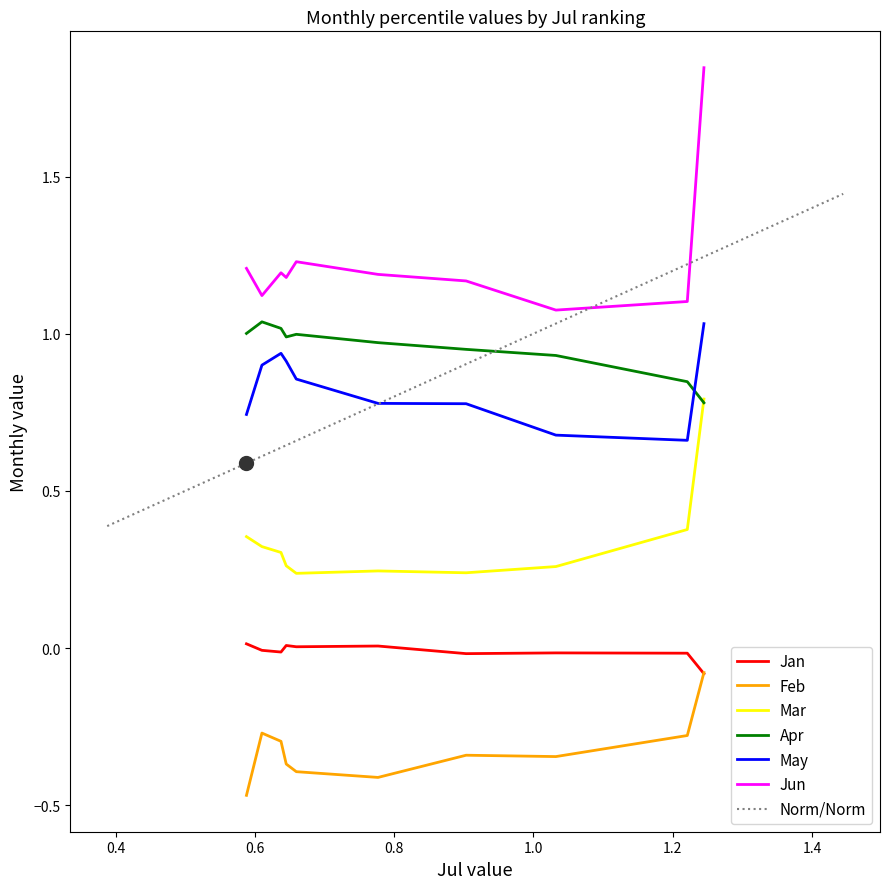

True or false: Jun and Mar intersect in this chart.

False